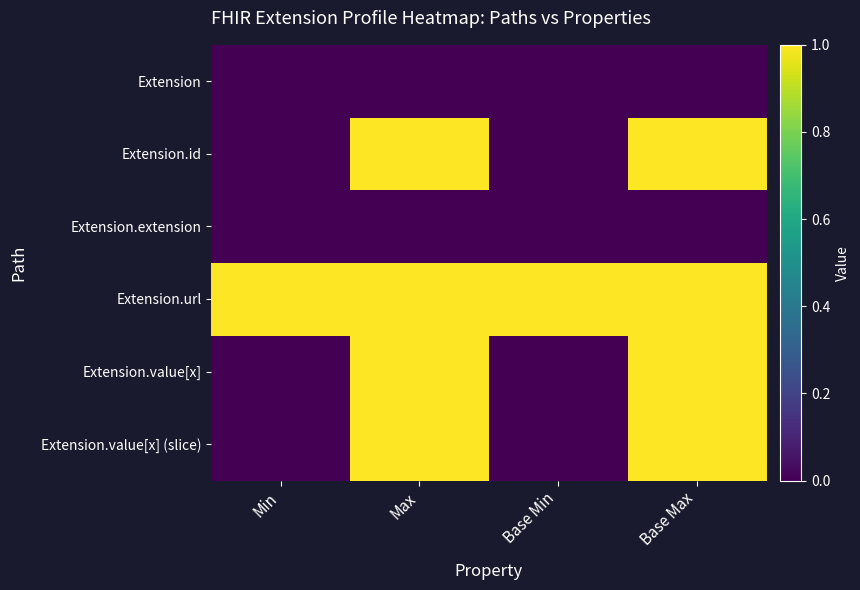

Reading left to right, transcribe all the data shown in this chart.

Extension: Min=0	Max=0	Base Min=0	Base Max=0
Extension.id: Min=0	Max=1	Base Min=0	Base Max=1
Extension.extension: Min=0	Max=0	Base Min=0	Base Max=0
Extension.url: Min=1	Max=1	Base Min=1	Base Max=1
Extension.value[x]: Min=0	Max=1	Base Min=0	Base Max=1
Extension.value[x] (slice): Min=0	Max=1	Base Min=0	Base Max=1